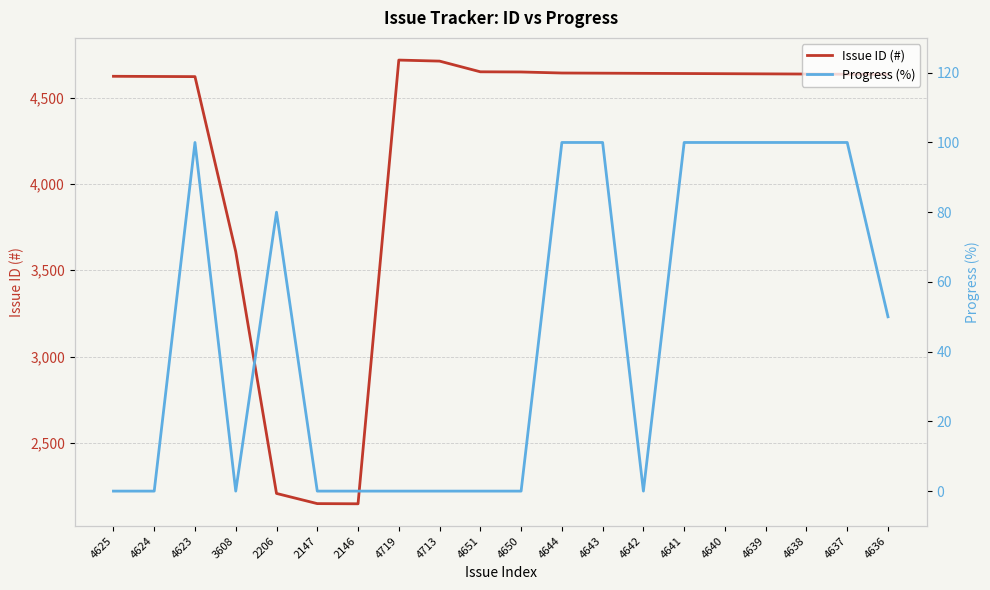

True or false: Progress (%) and Issue ID (#) cross at least once.

False